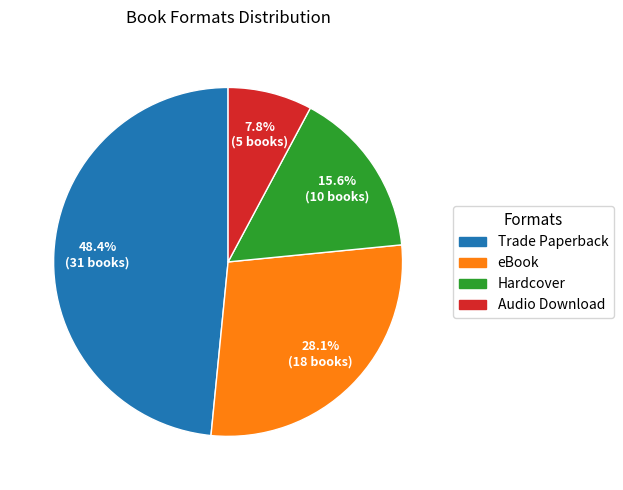

What percentage is the Hardcover slice, to the nearest percent?

16%